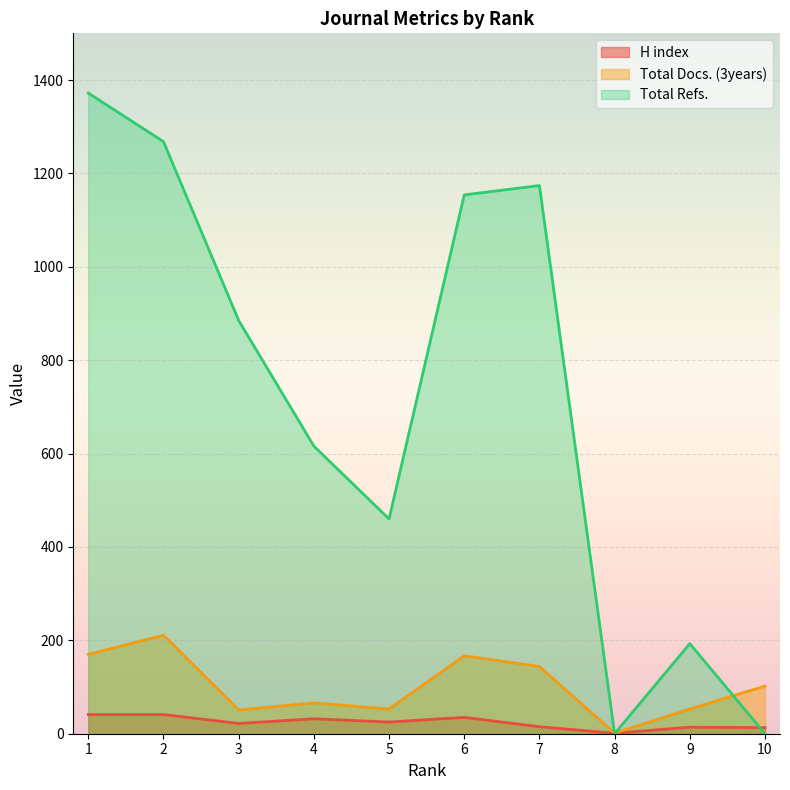

What are all the series names shown in the legend?

H index, Total Docs. (3years), Total Refs.